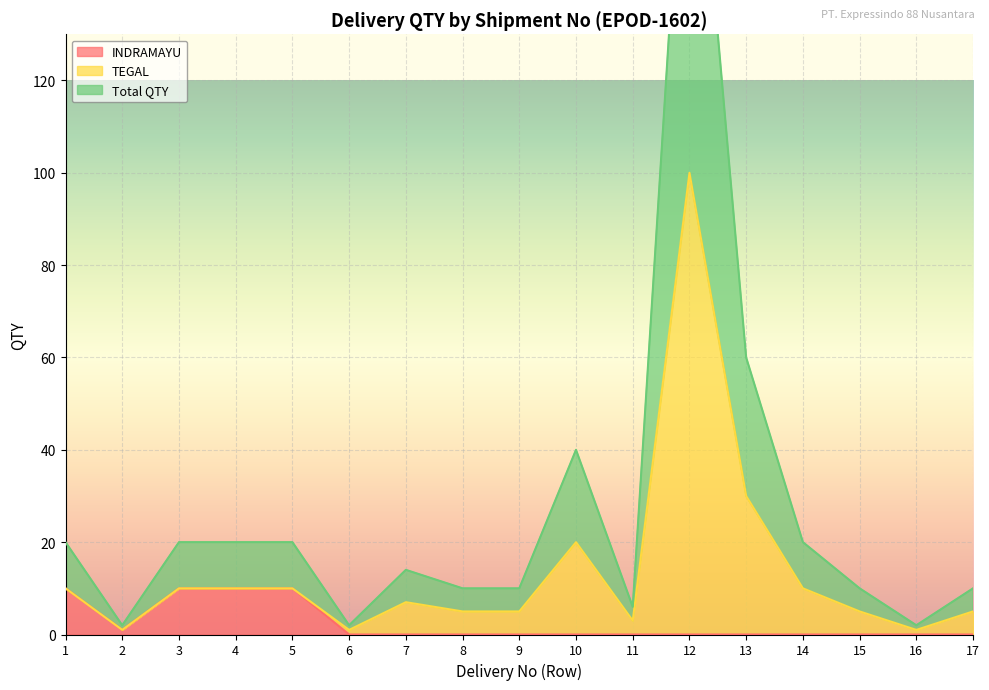

What value does the TEGAL series have at 7, to the nearest 5?

5